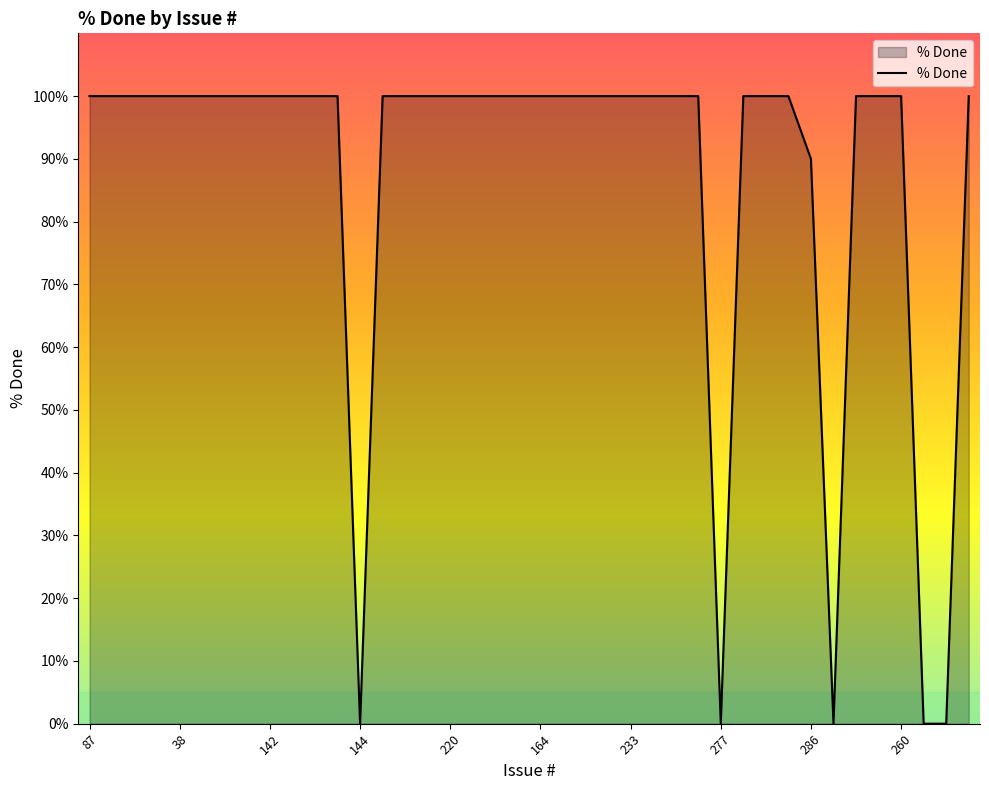

What is the maximum value shown in the chart?

100